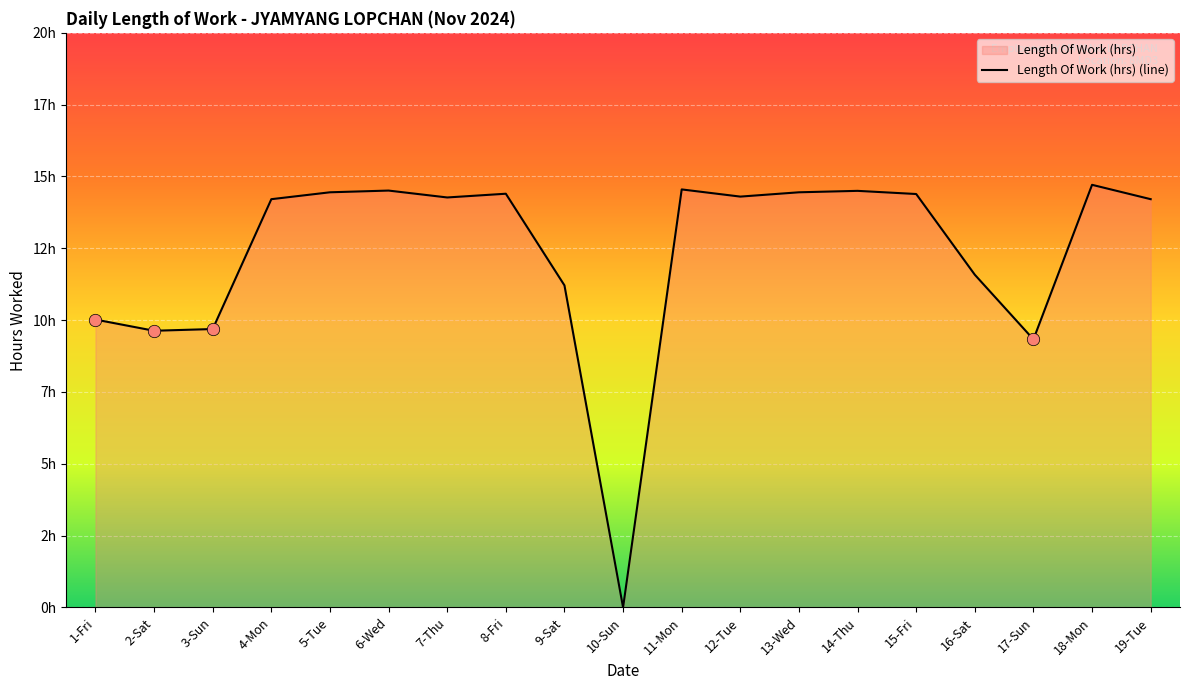

What is the change in value from 3-Sun to 16-Sat?

+1.9